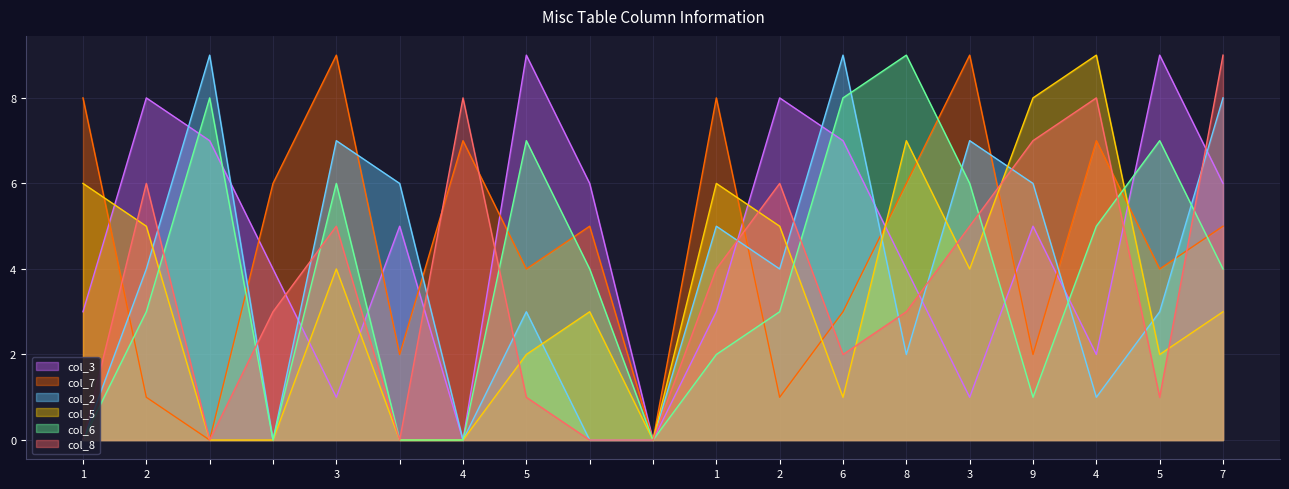

Where does the col_3 series first go above 5?

2